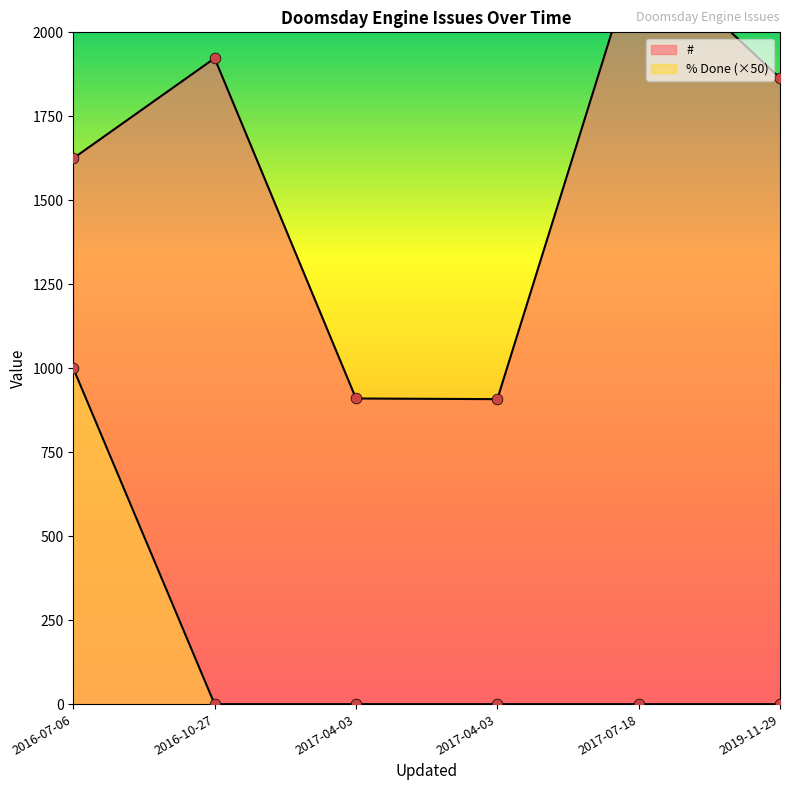

Which series has the largest total across all categories?

#